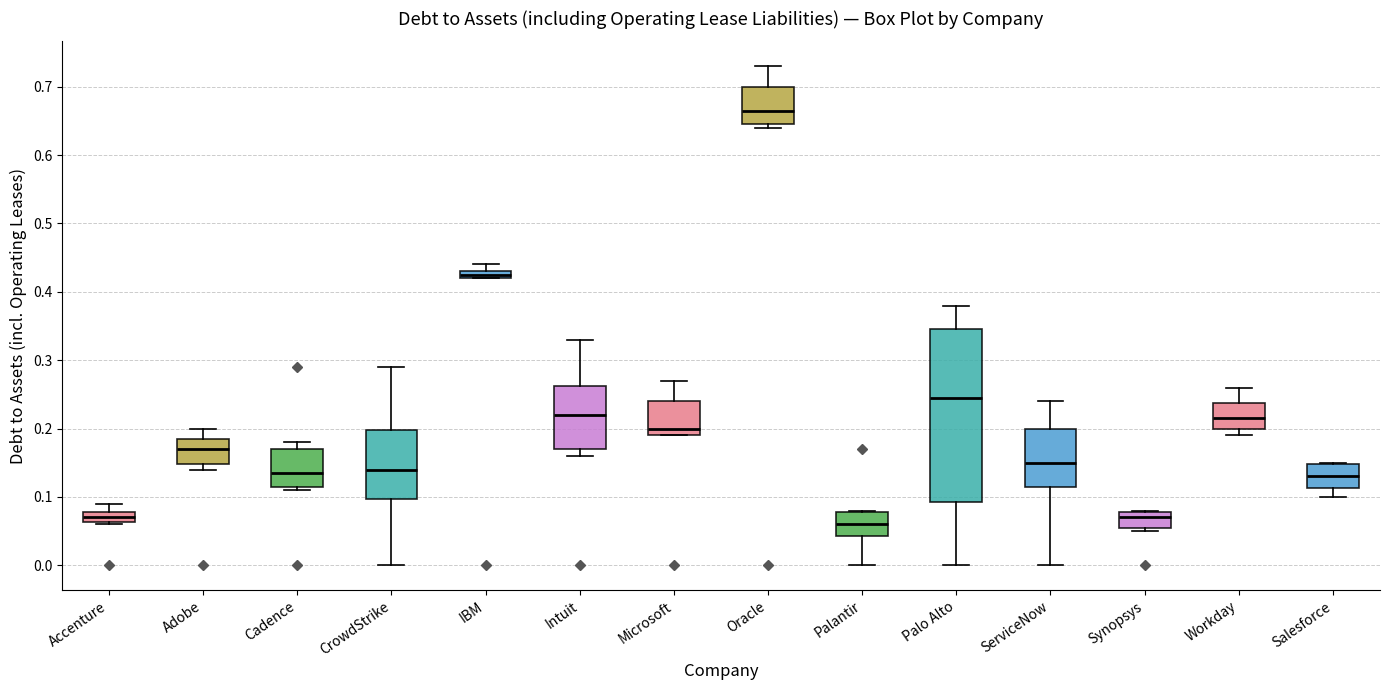

Which box's median line is the highest?

Oracle